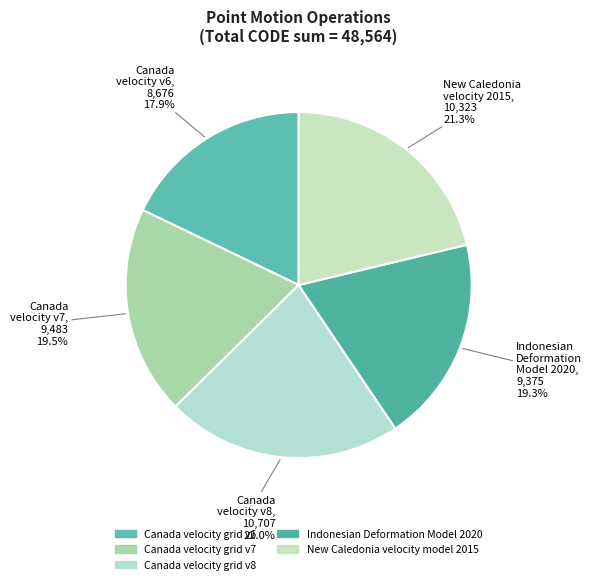

Which slice is the smallest?

Canada velocity grid v6